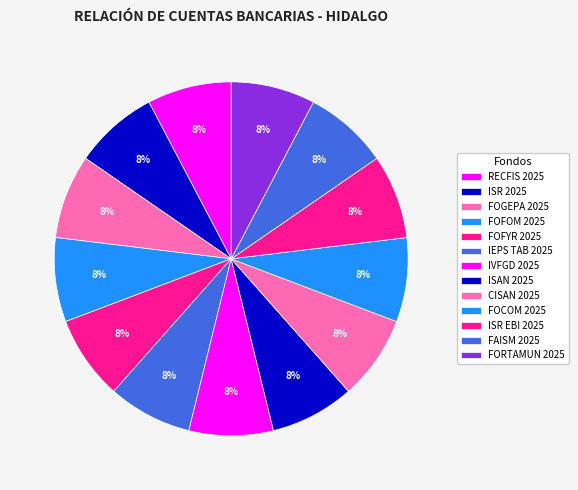

How much of the chart is everything except FOGEPA 2025?

92.3%